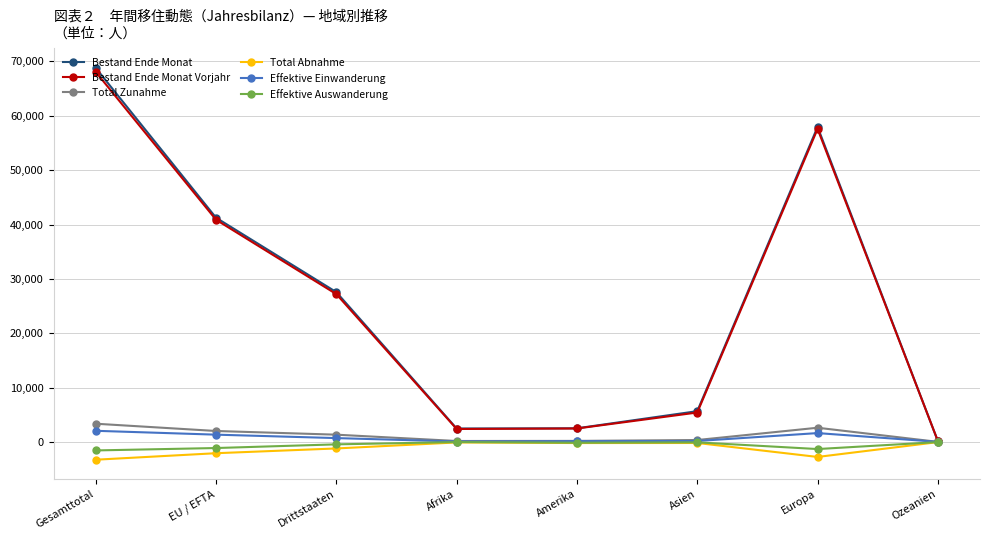

Does the chart have visible grid lines?

Yes